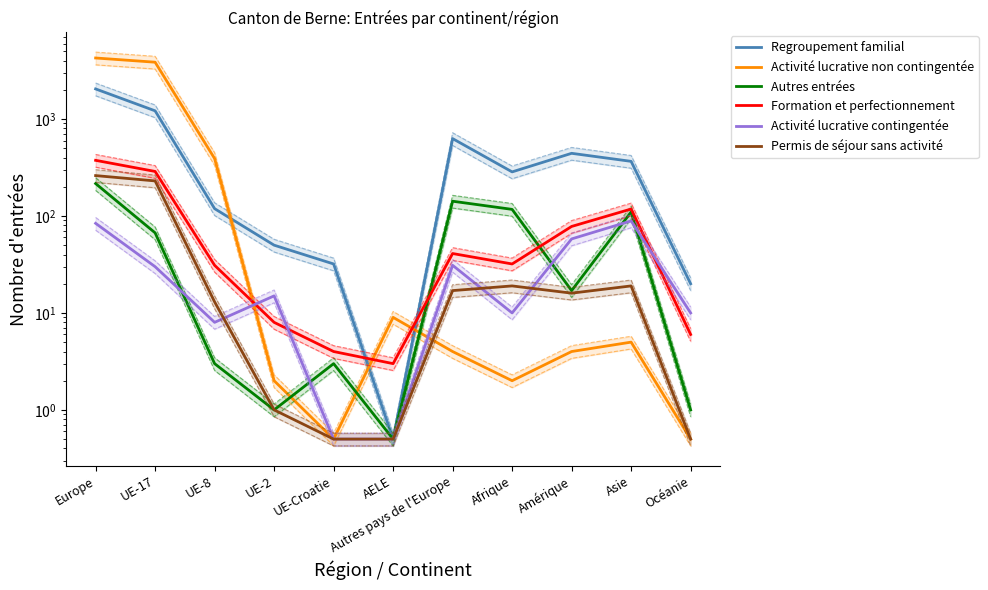

What is the label of the 4th point from the left?

UE-2